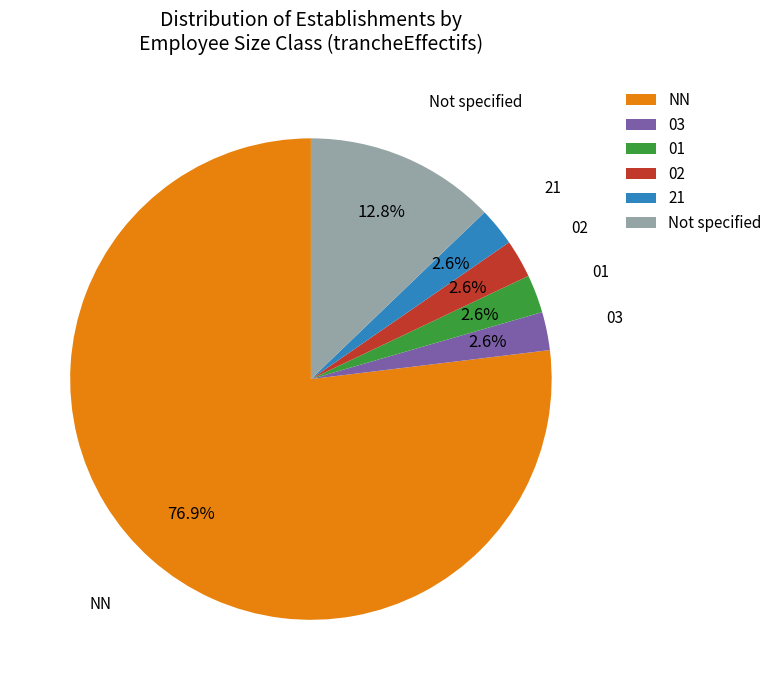

What is the total percentage of Not specified and 21?

15.4%